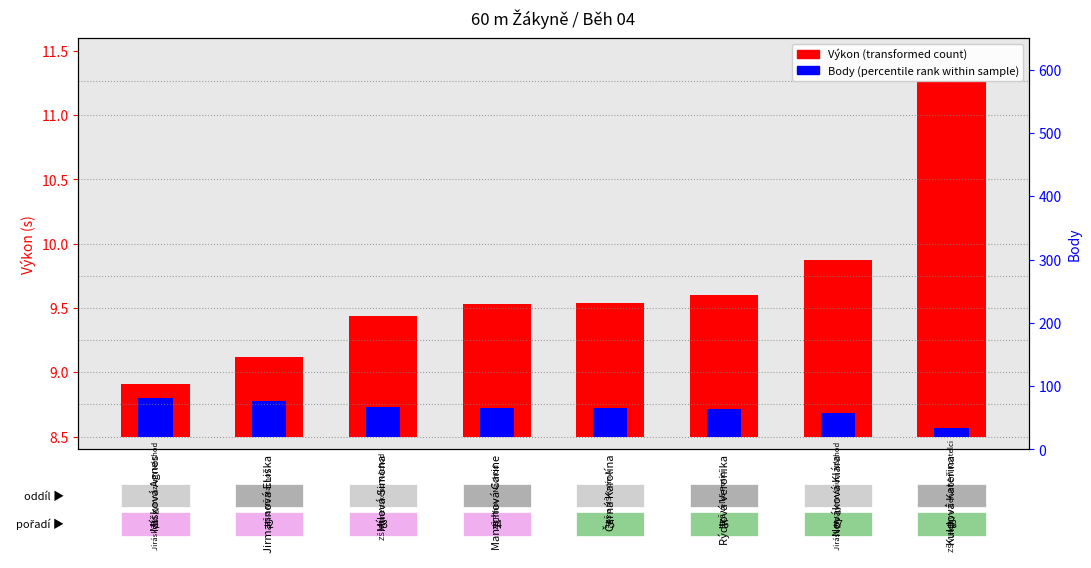

What is the label of the 6th bar from the right?

Mílová Simona